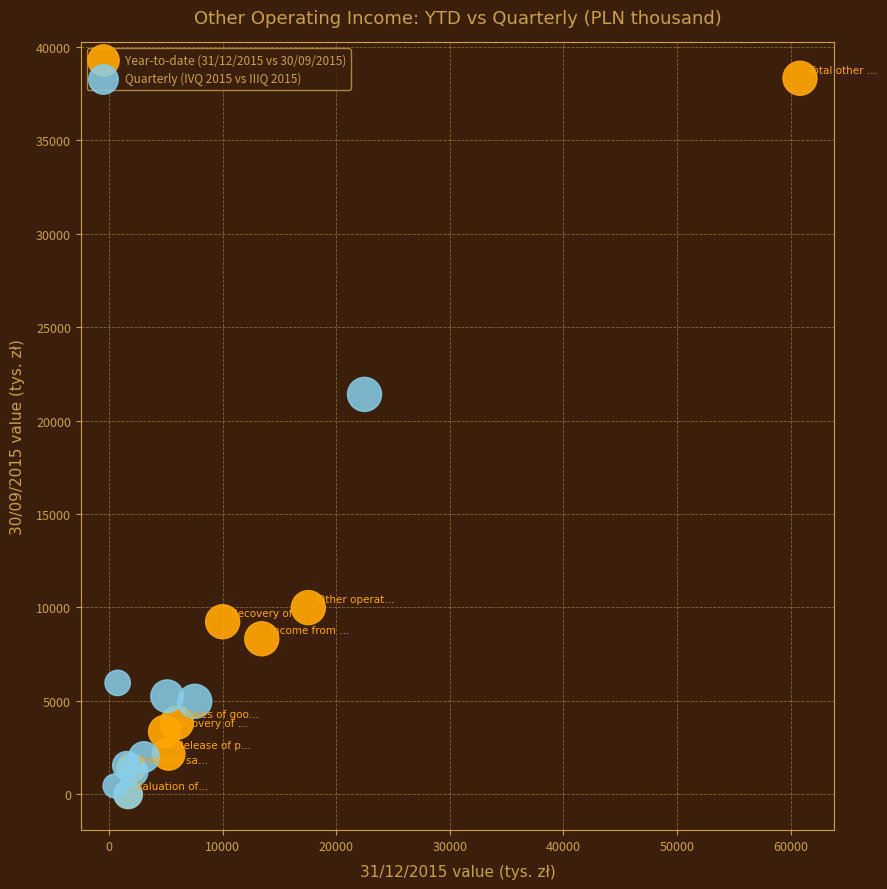

Which series has the largest Y range (max minus min)?

Year-to-date (31/12/2015 vs 30/09/2015)